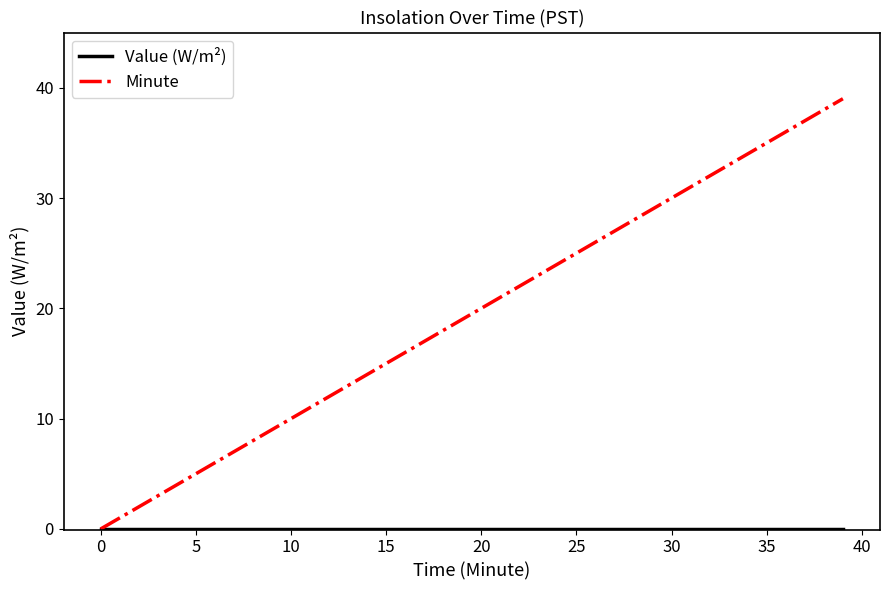

Which series has the largest total across all categories?

Minute